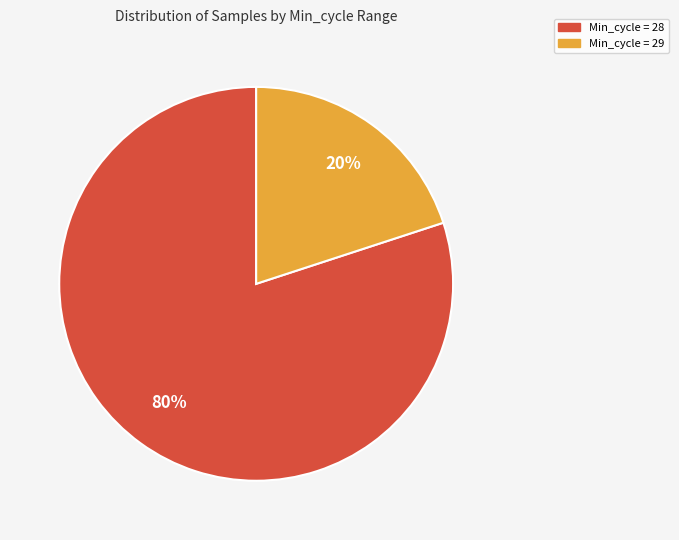

Is there any slice that represents more than half of the pie?

Yes